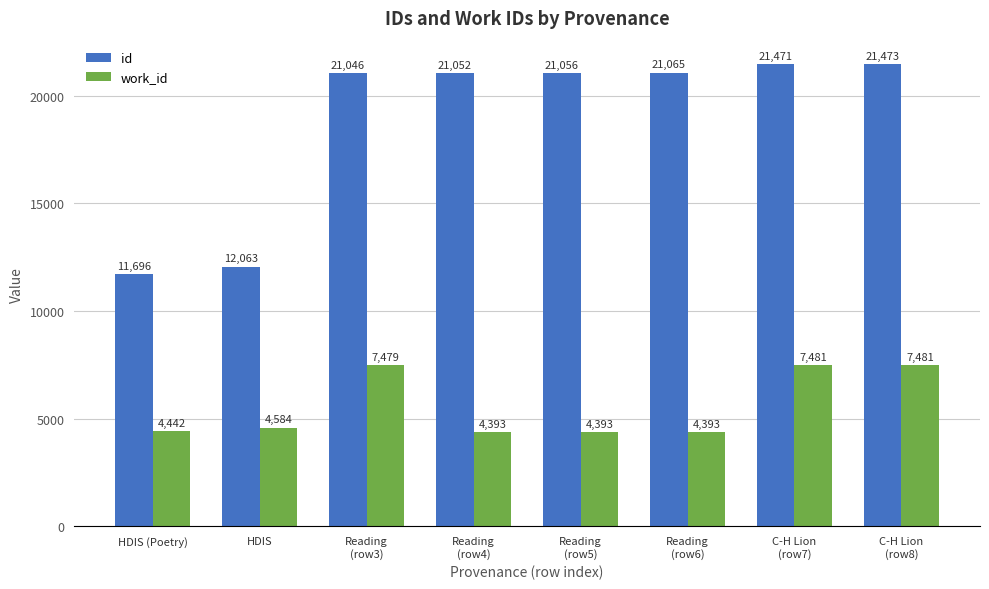

How many distinct data groups are displayed?

2